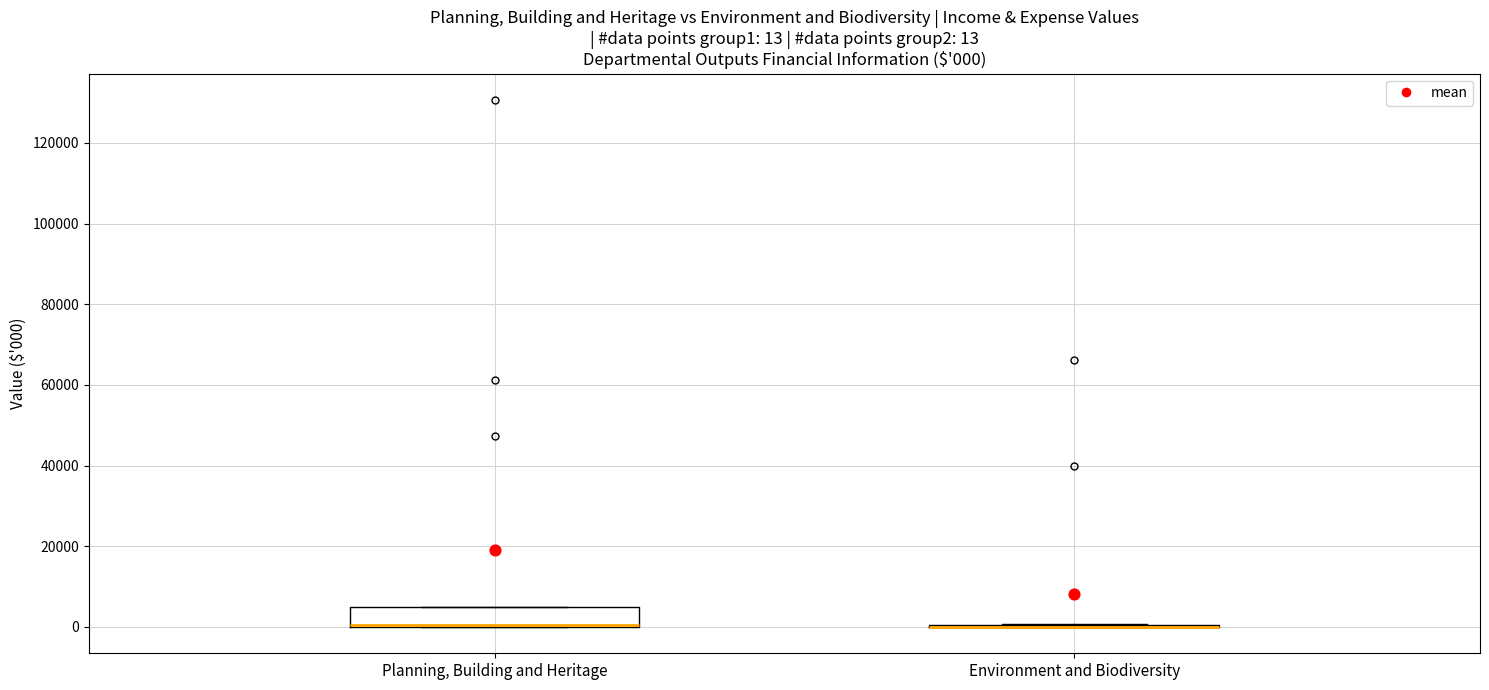

Which box is the tallest, from its lower edge to its upper edge?

Planning, Building and Heritage